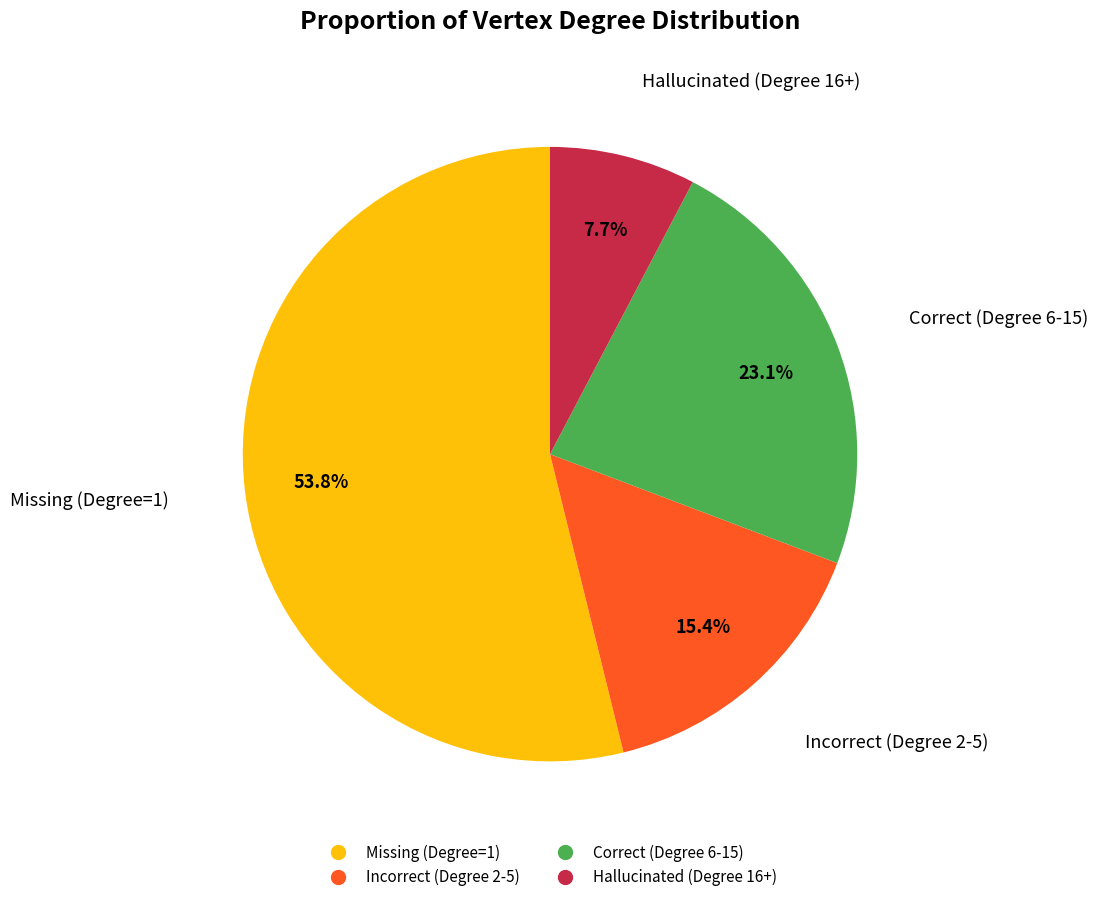

Is there a majority slice in this chart?

Yes